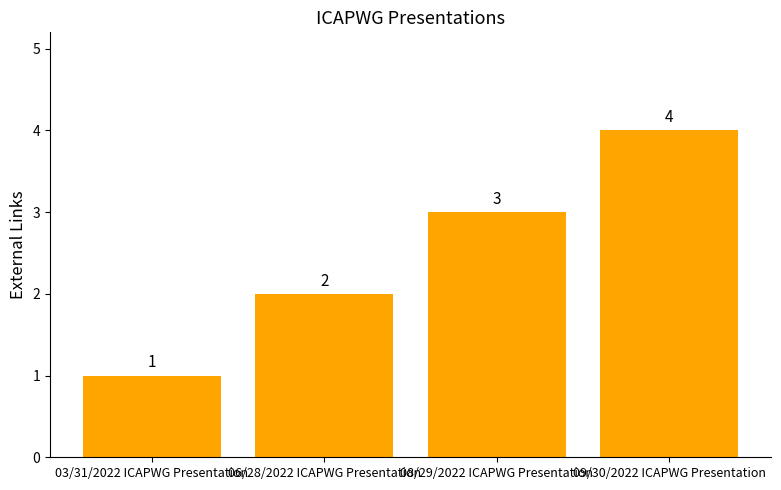

Does the chart contain any negative values?

No